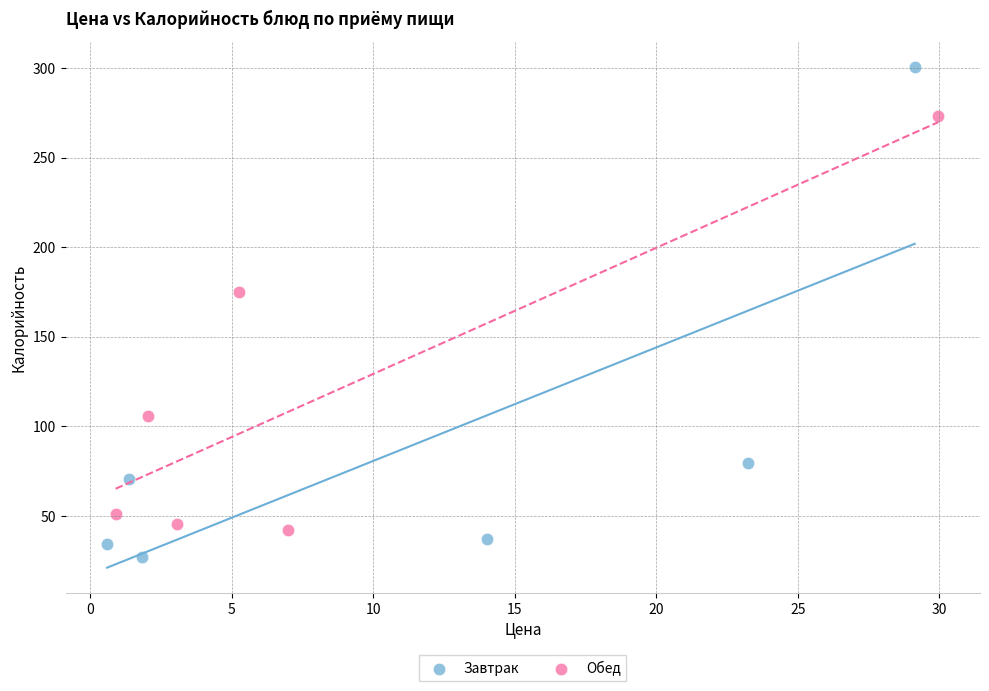

Which series contains the lowest Y value?

Завтрак